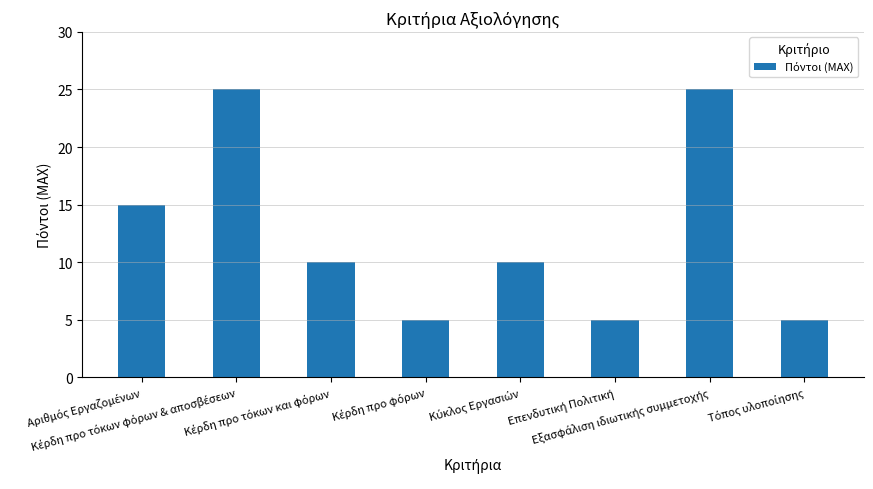

What is the value of the 2nd bar from the left?

25